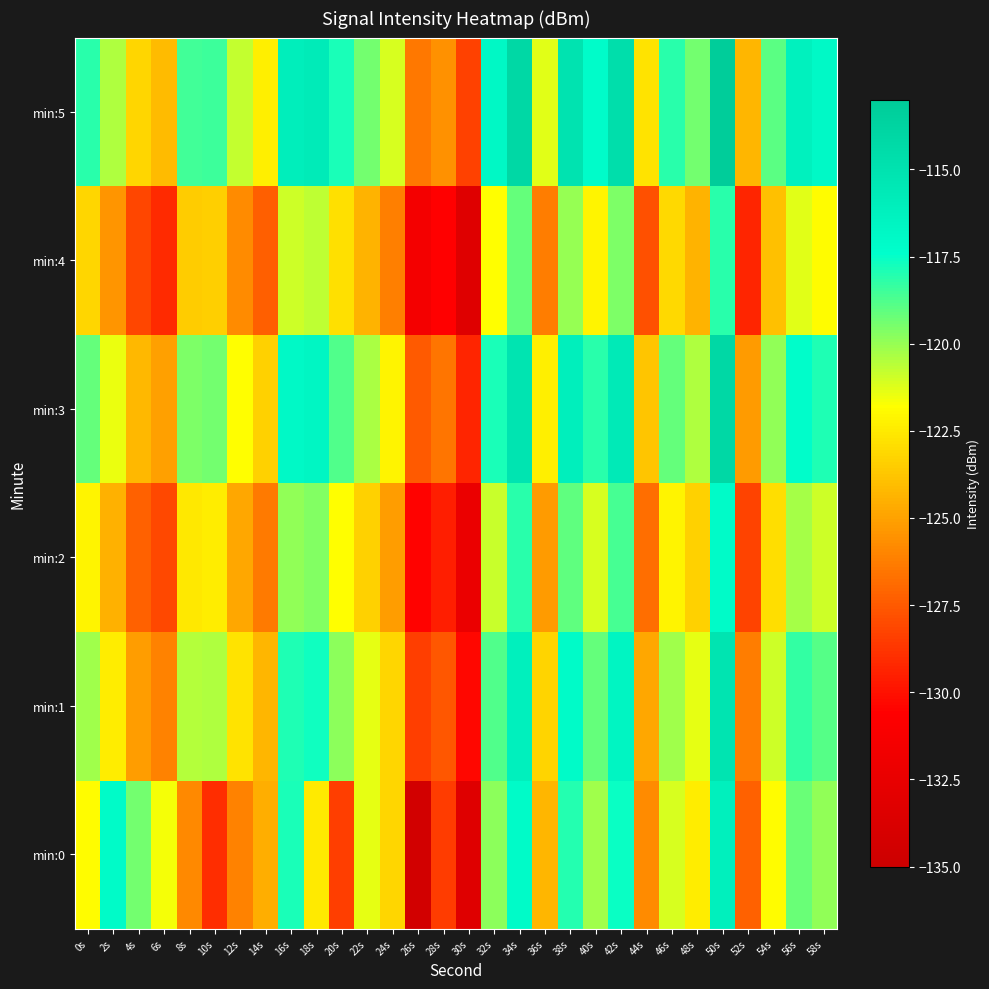

Rank the series at 22s from lowest to highest value.

min:4, min:2, min:0, min:1, min:3, min:5